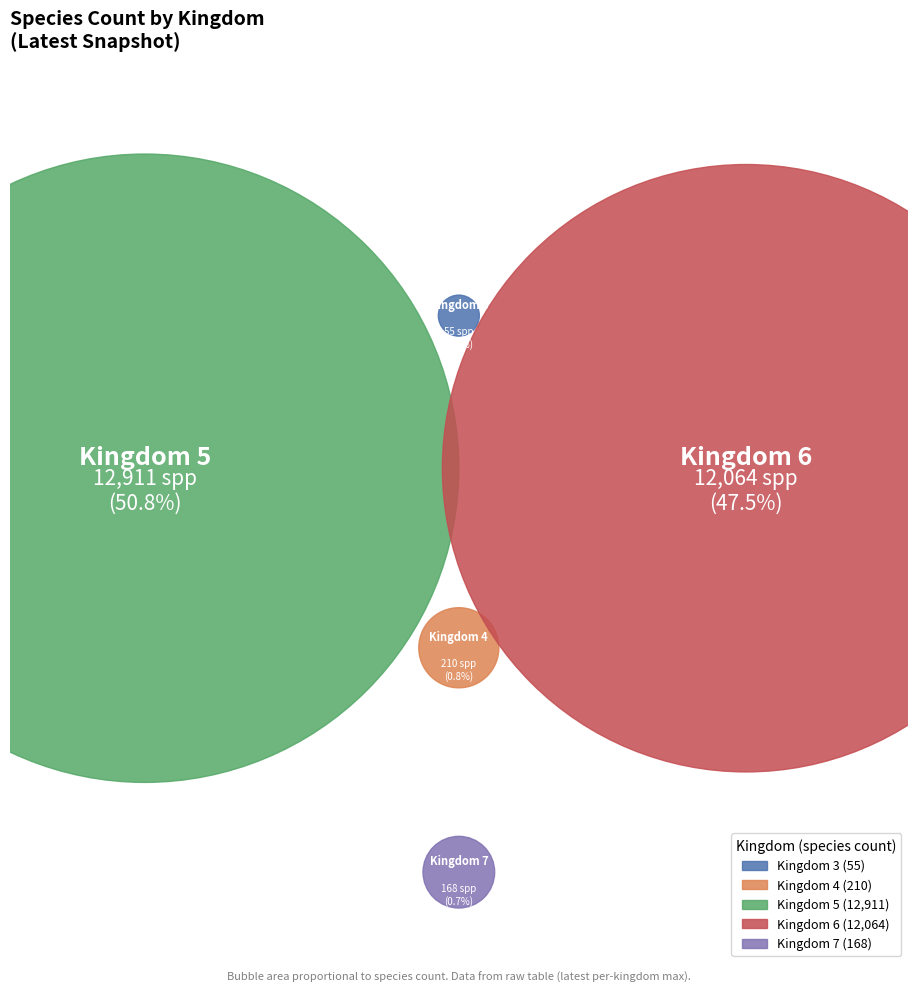

What is the change in value from 3 to 7?

+113